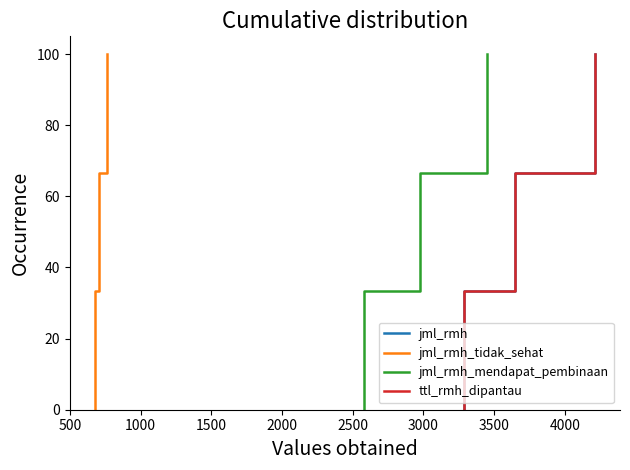

True or false: ttl_rmh_dipantau and jml_rmh_mendapat_pembinaan cross at least once.

False